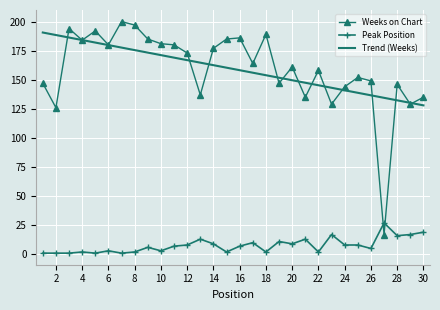

Which series has the widest spread of values?

Weeks on Chart